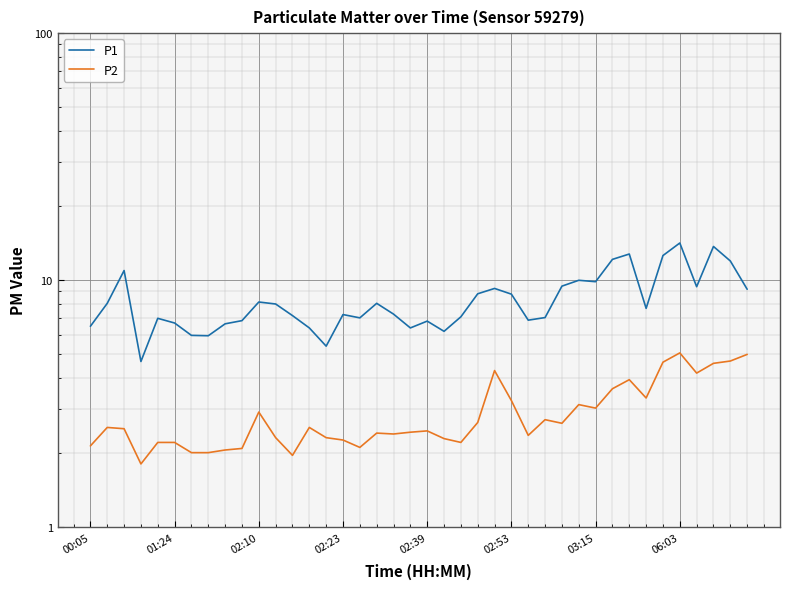

Is the value of P2 at 8 greater than the value of P1 at 15?

No